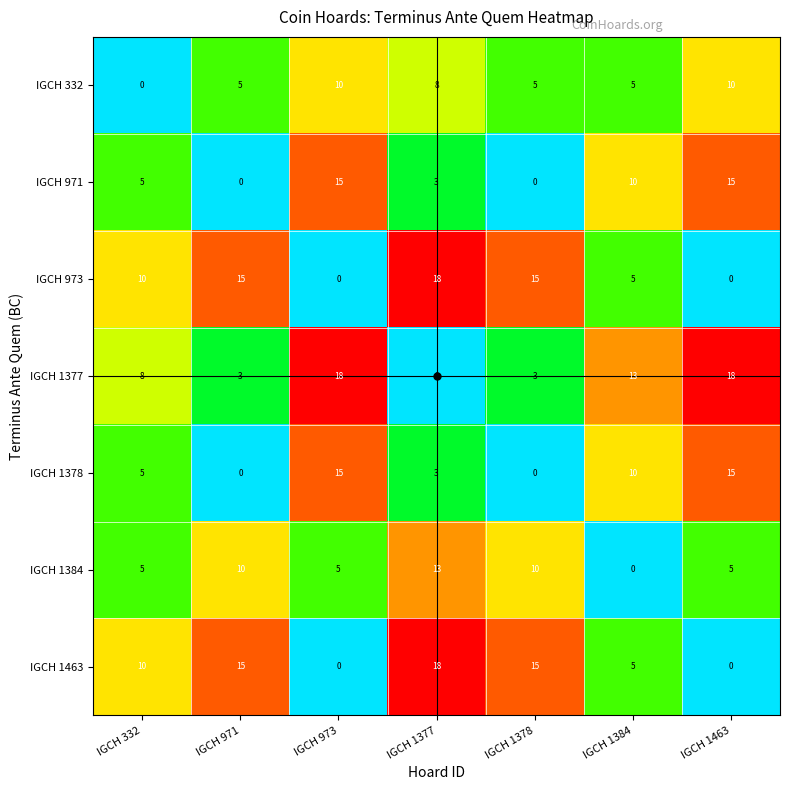

What is the total value across all series at IGCH 971?

48